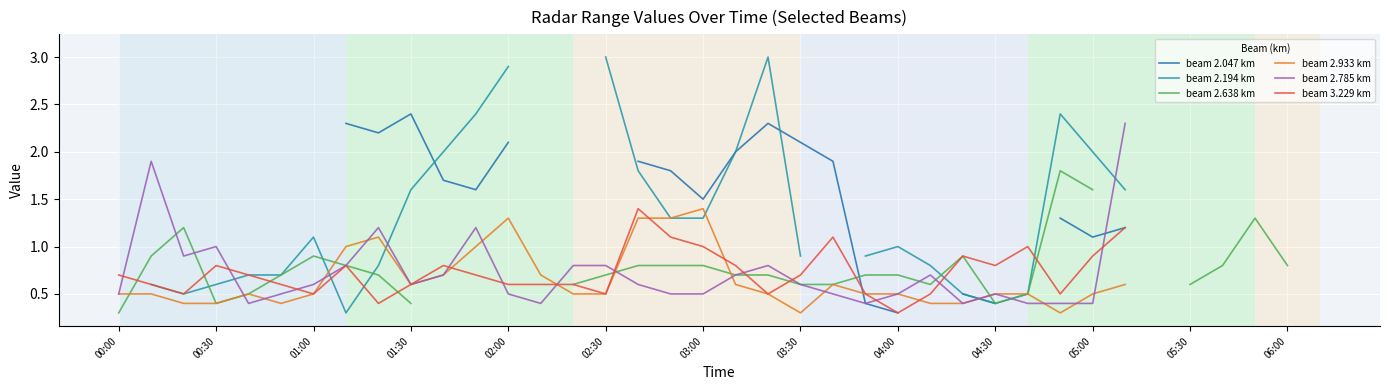

At which label does beam 2.785 km reach its peak?

31